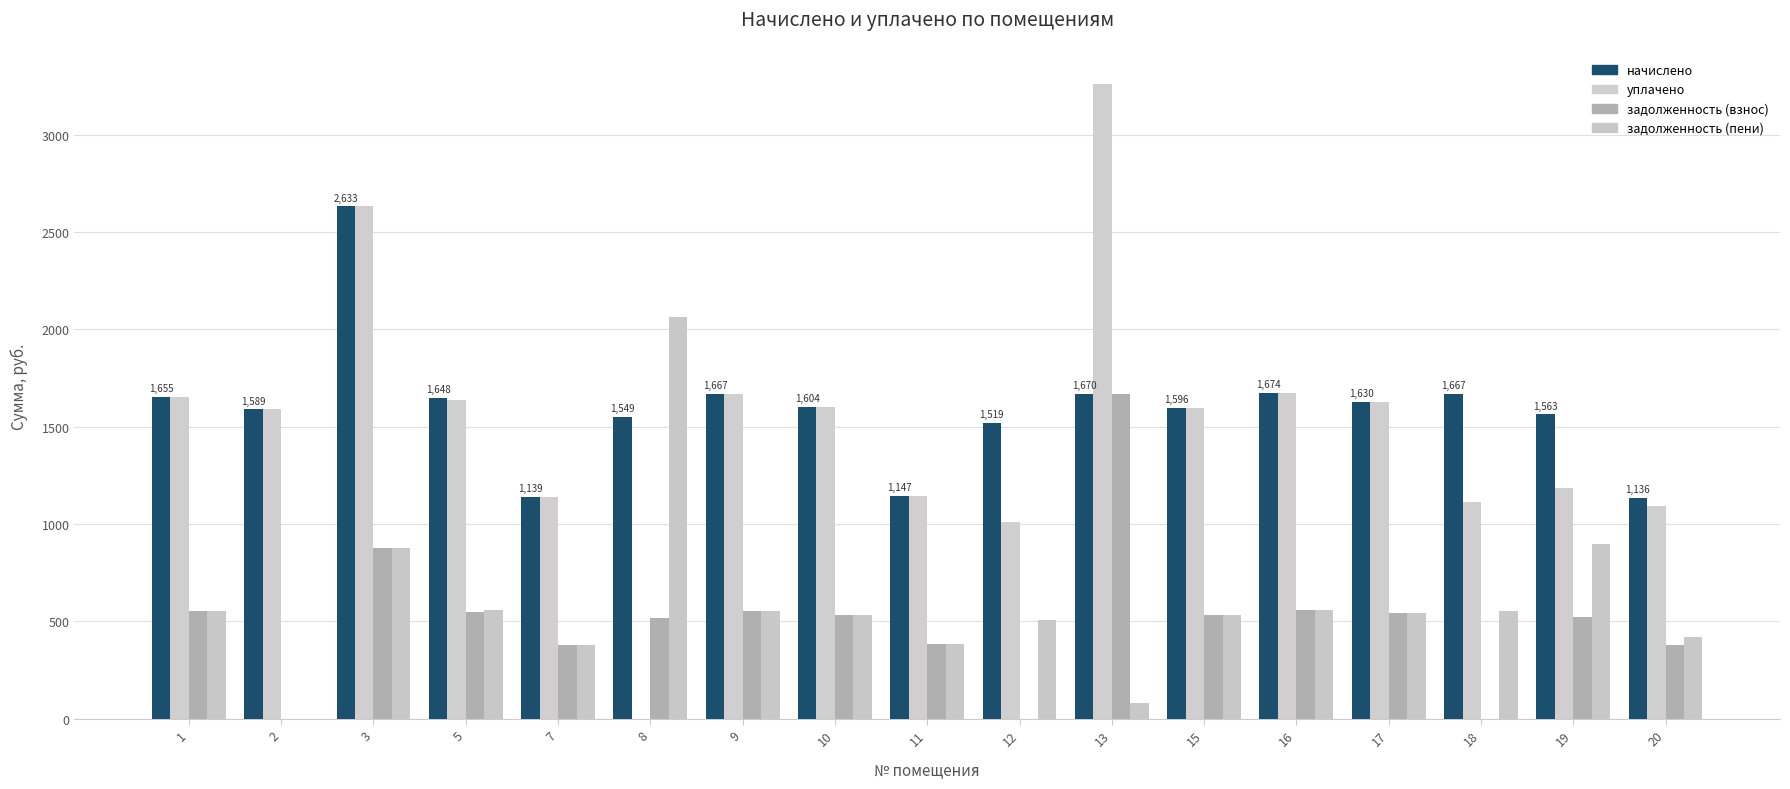

How many series are shown in this chart?

4